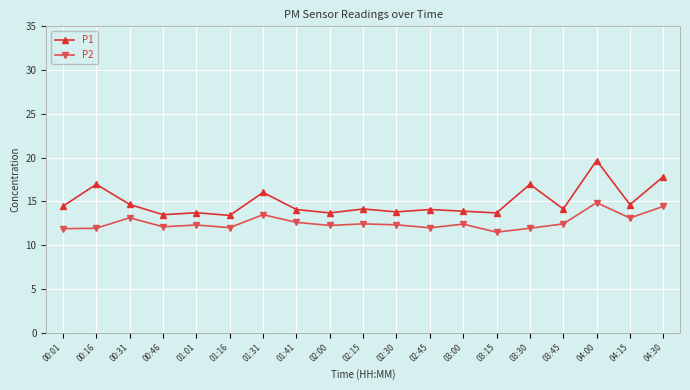

Which series has the largest total across all categories?

P1